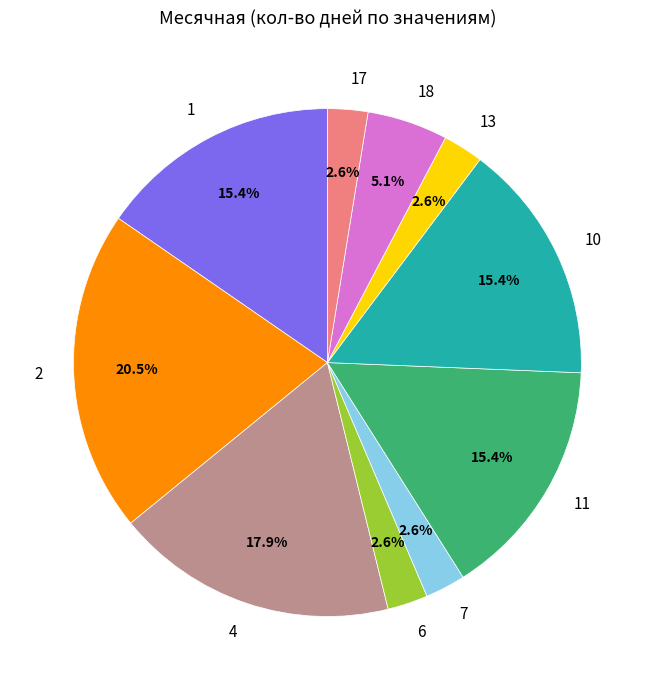

Does 17 account for over 50% of the chart?

No